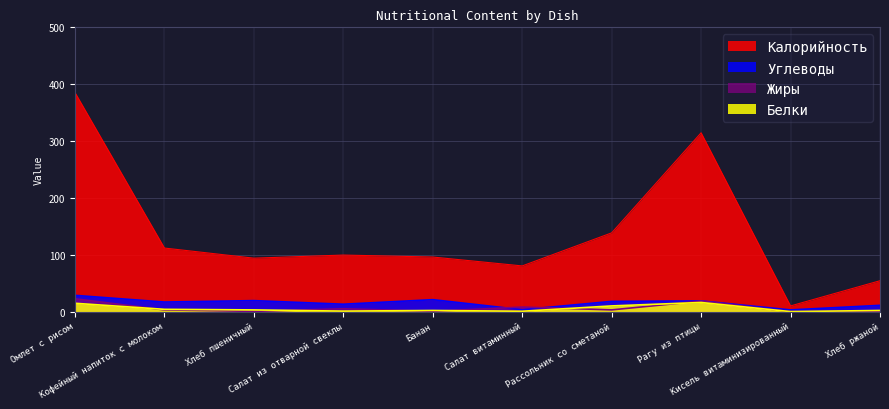

Rank the categories by Калорийность value from highest to lowest.

Омлет с рисом, Рагу из птицы, Рассольник со сметаной, Кофейный напиток с молоком, Салат из отварной свеклы, Банан, Хлеб пшеничный, Салат витаминный, Хлеб ржаной, Кисель витаминизированный